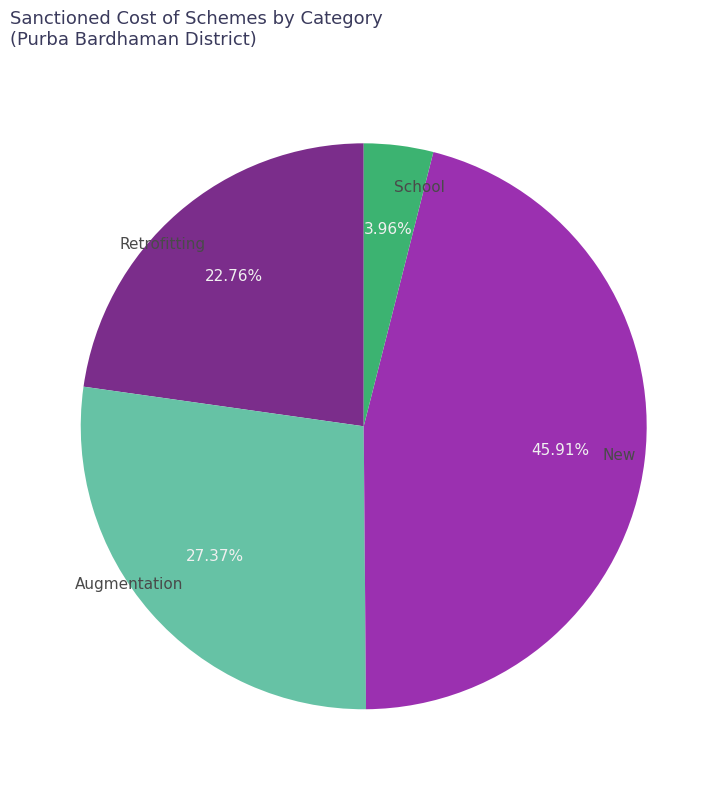

Combined, what portion of the pie is School and Retrofitting?

26.7%